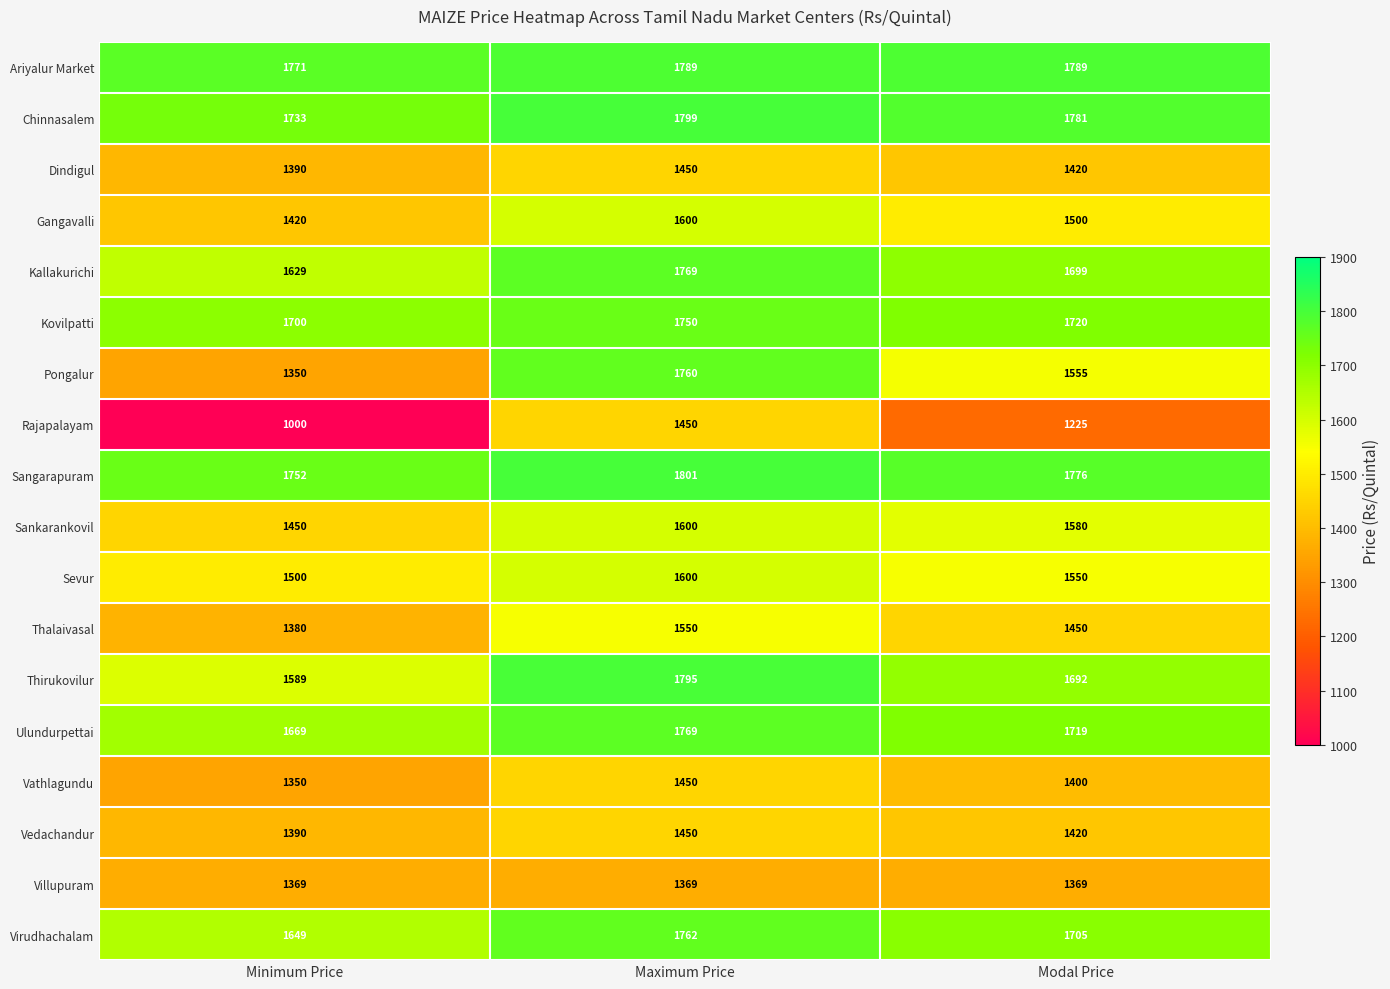

What is the average value of the Villupuram series?

1369